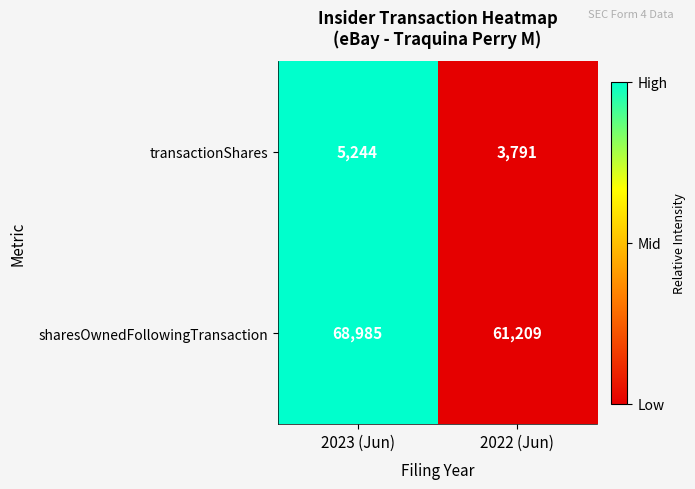

Rank the series at 2023 (Jun) from highest to lowest value.

sharesOwnedFollowingTransaction, transactionShares